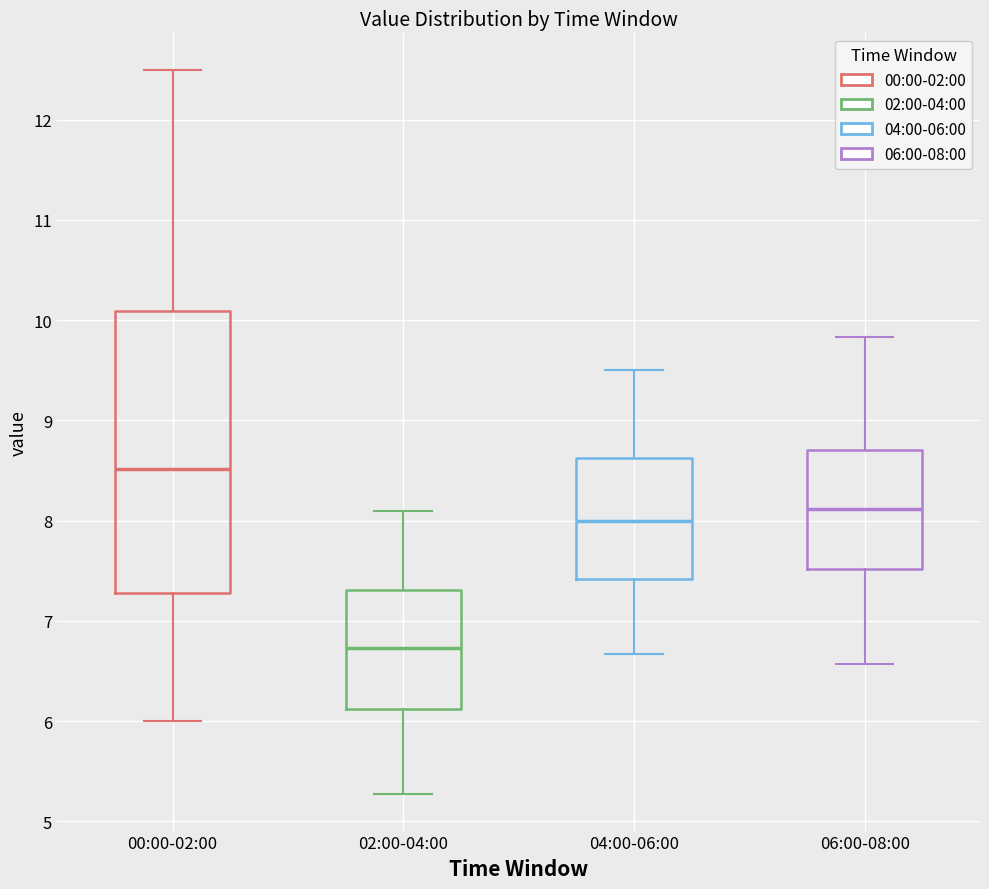

Reading left to right, transcribe this box plot: for each box, give where its median line is, the range the box spans, and where its two whiskers end, as read against the y-axis. The values are not printed on the chart, so give them approximately, as read against the axis.

00:00-02:00: median 8.5, box 7.3 to 10.1, whiskers 6.0 to 12.5
02:00-04:00: median 6.7, box 6.1 to 7.3, whiskers 5.3 to 8.1
04:00-06:00: median 8.0, box 7.4 to 8.6, whiskers 6.7 to 9.5
06:00-08:00: median 8.1, box 7.5 to 8.7, whiskers 6.6 to 9.8